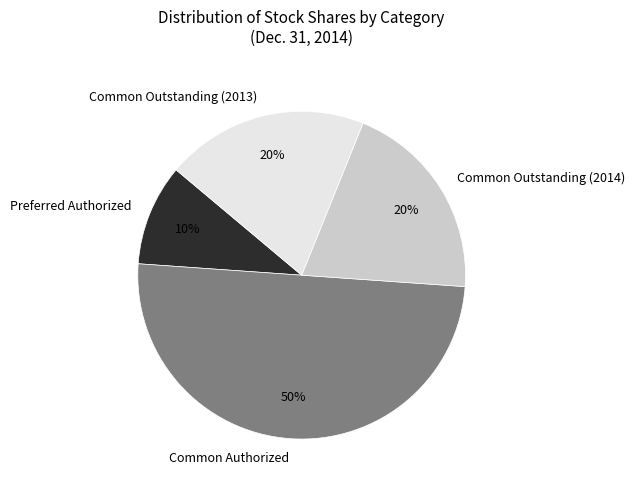

Between Preferred Authorized and Common Outstanding (2013), which is larger?

Common Outstanding (2013)